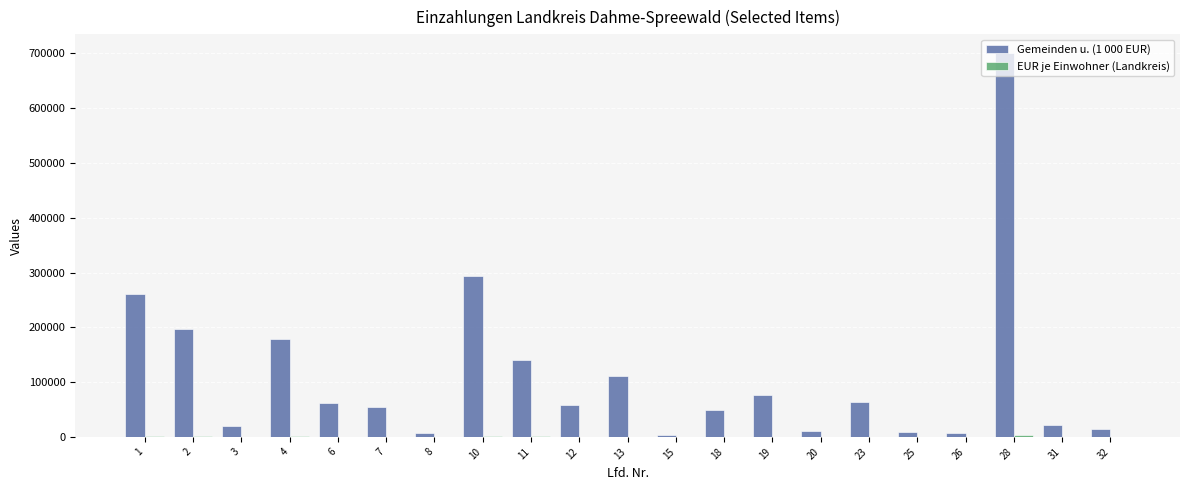

Which series has the largest total across all categories?

Gemeinden u. (1 000 EUR)